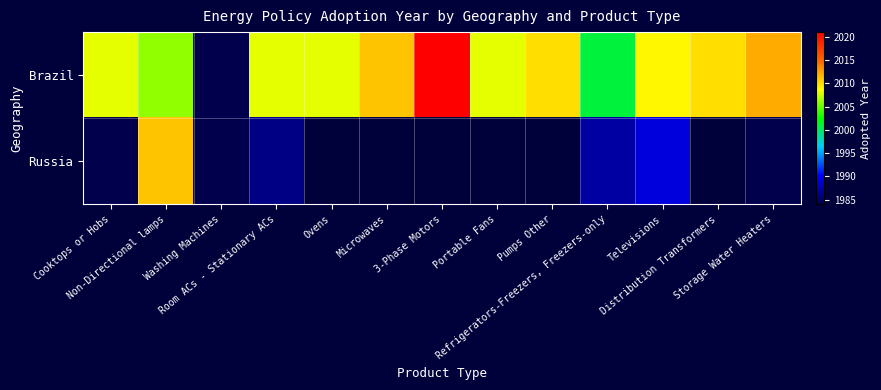

How many values in the Brazil series are below 2008?

3